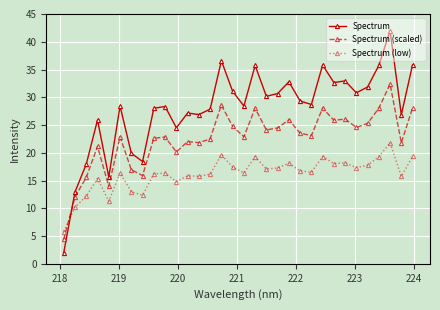

What is the value of the Spectrum (low) point at the 21st from the left?

18.1